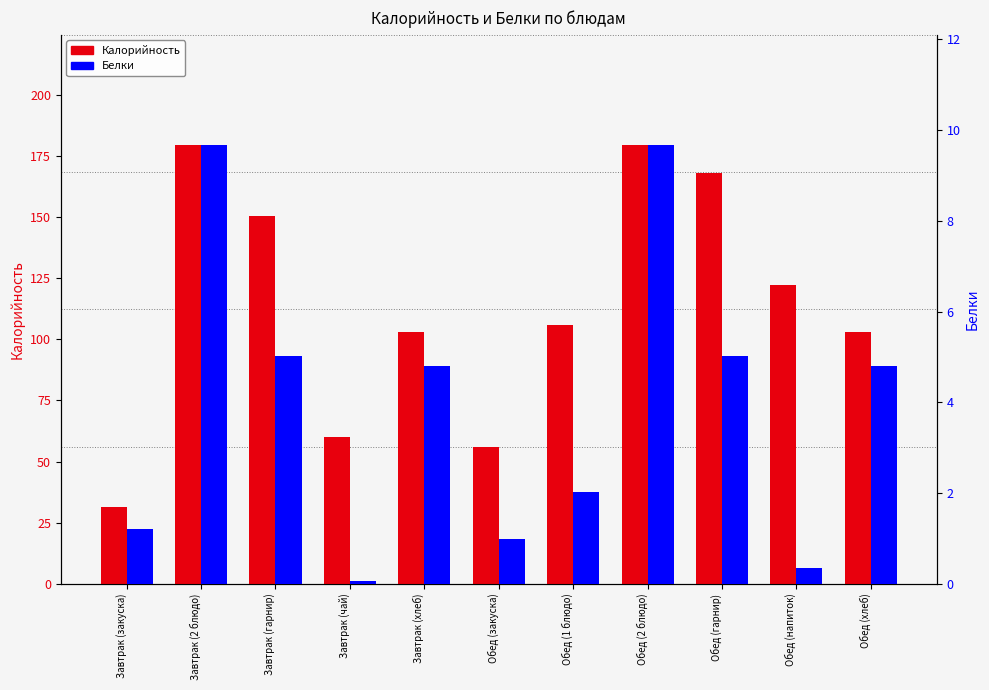

Which has a higher value, Завтрак (хлеб) or Обед (гарнир)?

Обед (гарнир)